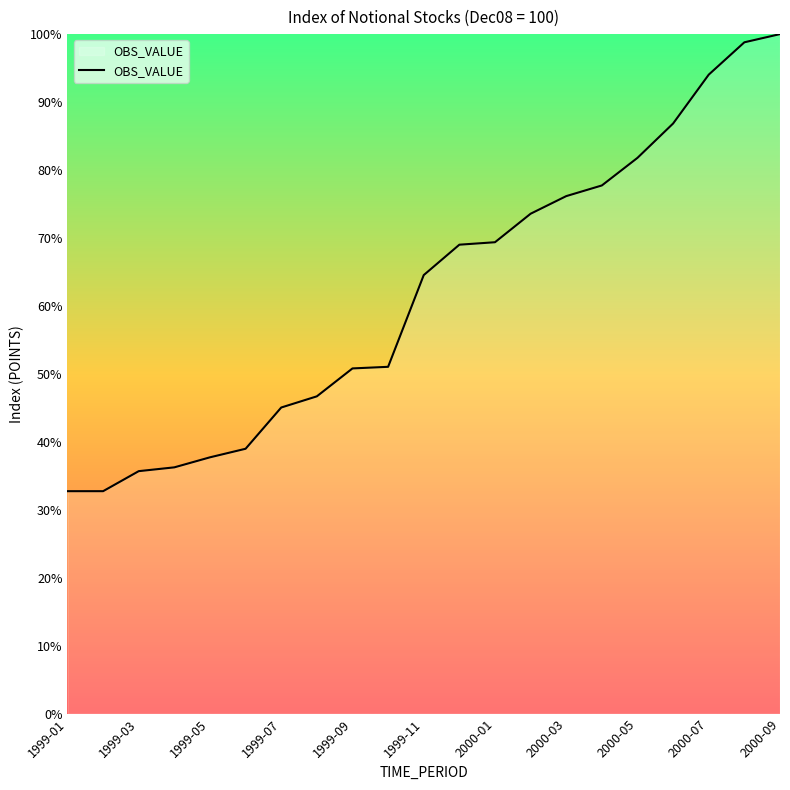

What is the greatest value displayed?

100.0